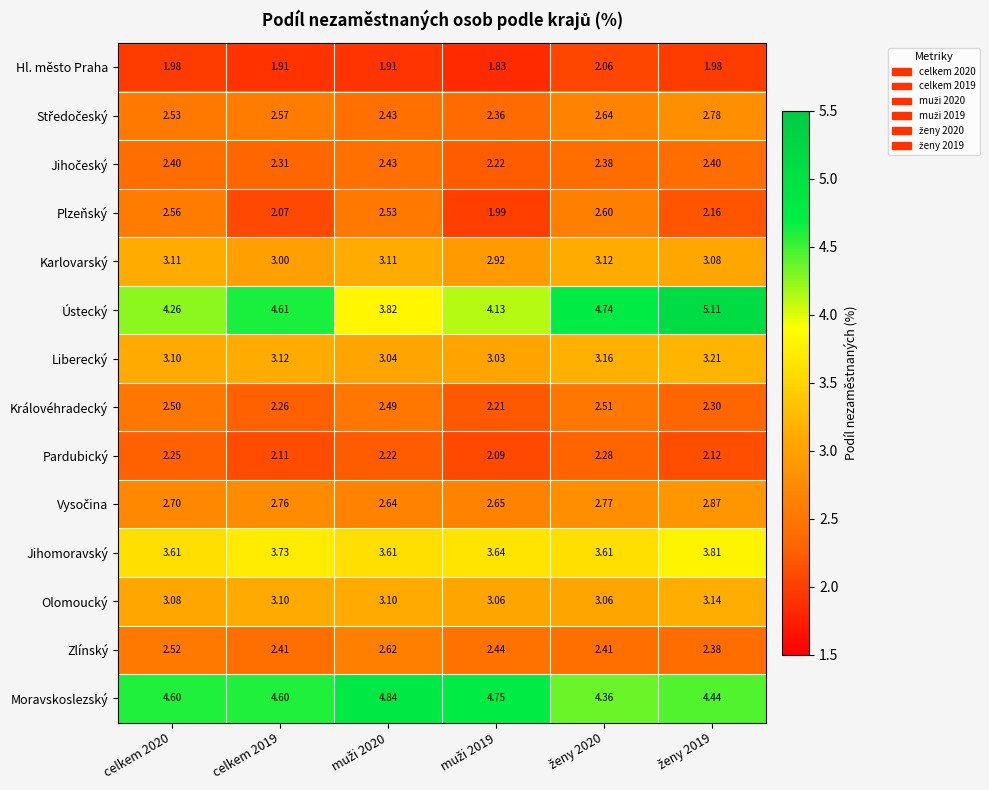

Which series has the largest total across all categories?

Moravskoslezský